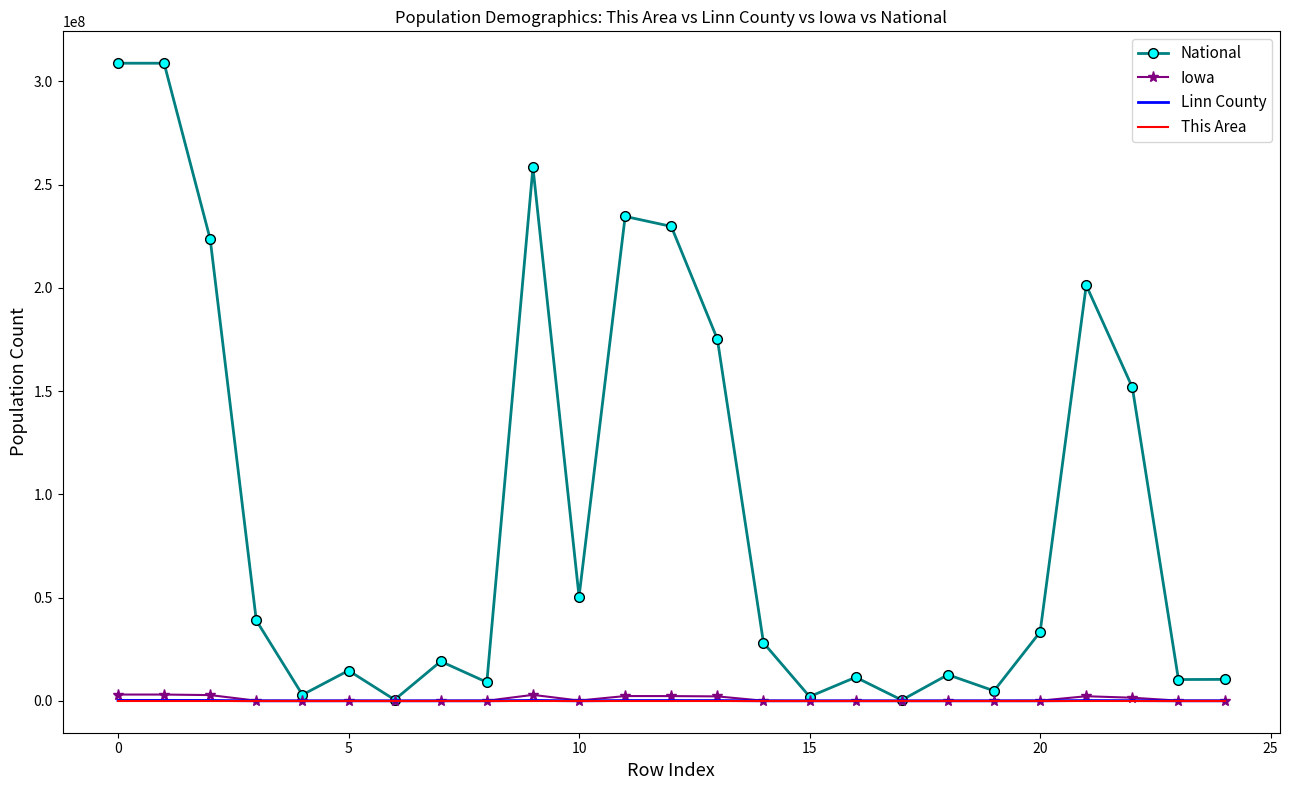

Which series has the largest range (max minus min)?

National